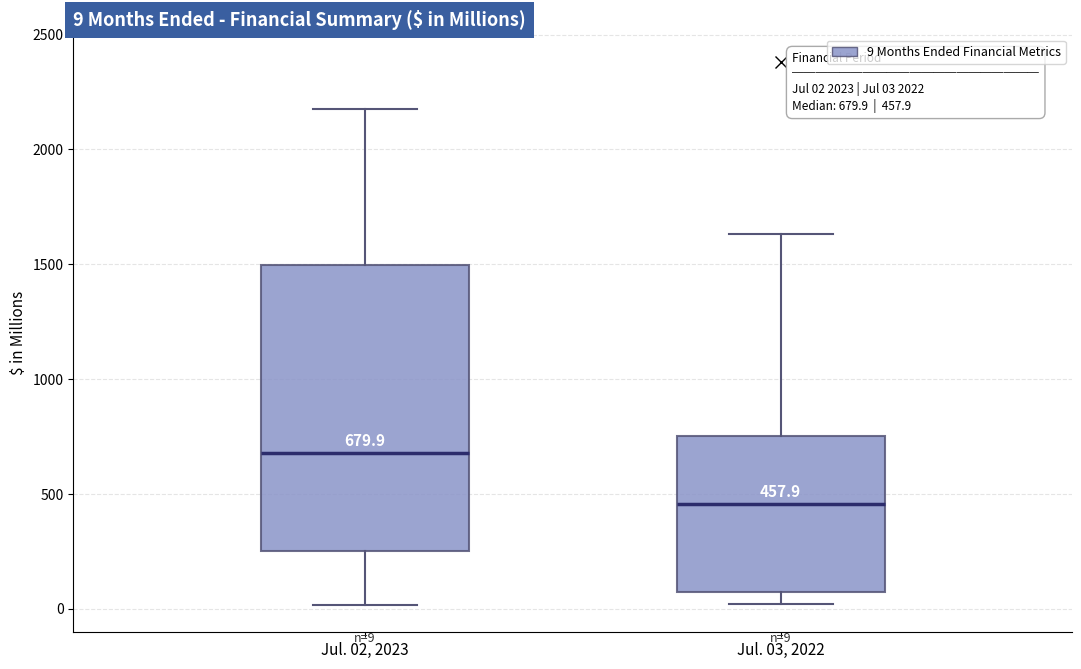

Which box's median line is the highest?

Jul. 02, 2023